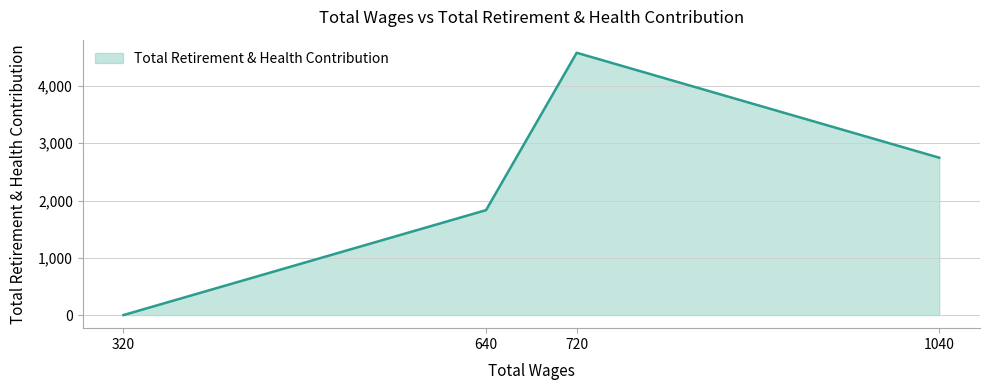

Is it true that the value at 1040 is 4215?

False